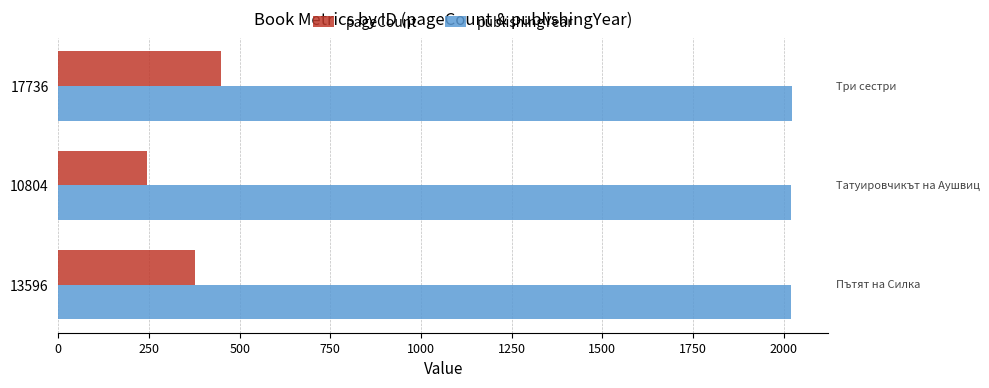

What is the difference between the highest and lowest values at 17736?

1574